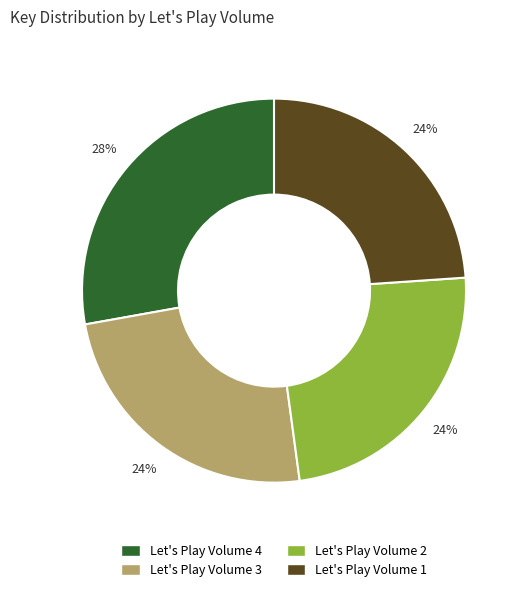

How many segments does this pie chart have?

4